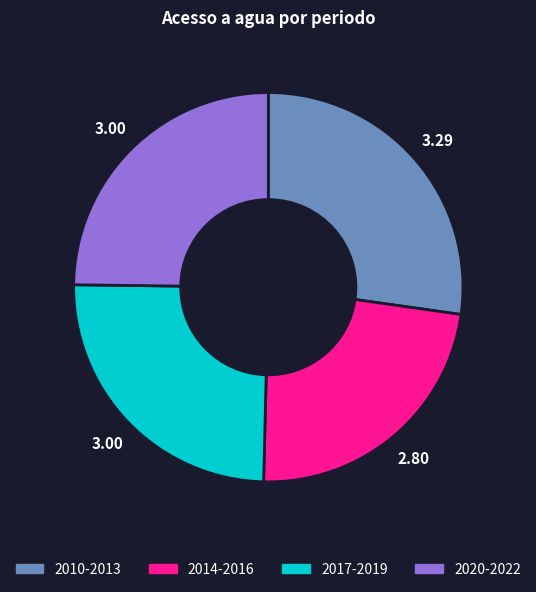

Is the sum of 2017-2019 and 2014-2016 greater than half?

No